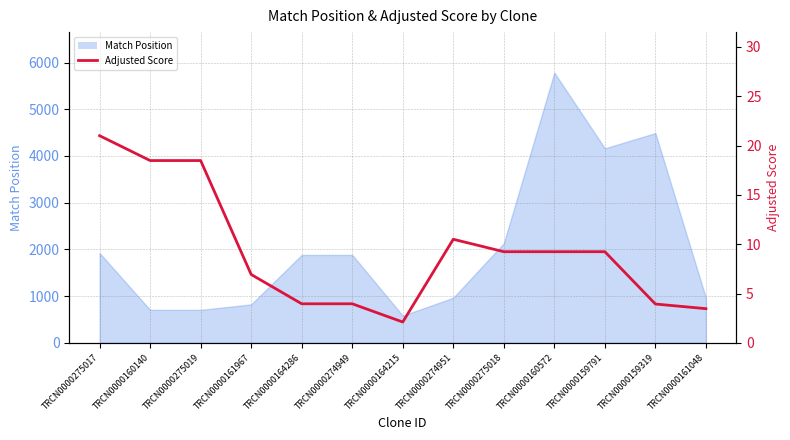

Rank the categories by value from lowest to highest.

TRCN0000164215, TRCN0000161048, TRCN0000159319, TRCN0000164286, TRCN0000274949, TRCN0000161967, TRCN0000275018, TRCN0000160572, TRCN0000159791, TRCN0000274951, TRCN0000160140, TRCN0000275019, TRCN0000275017